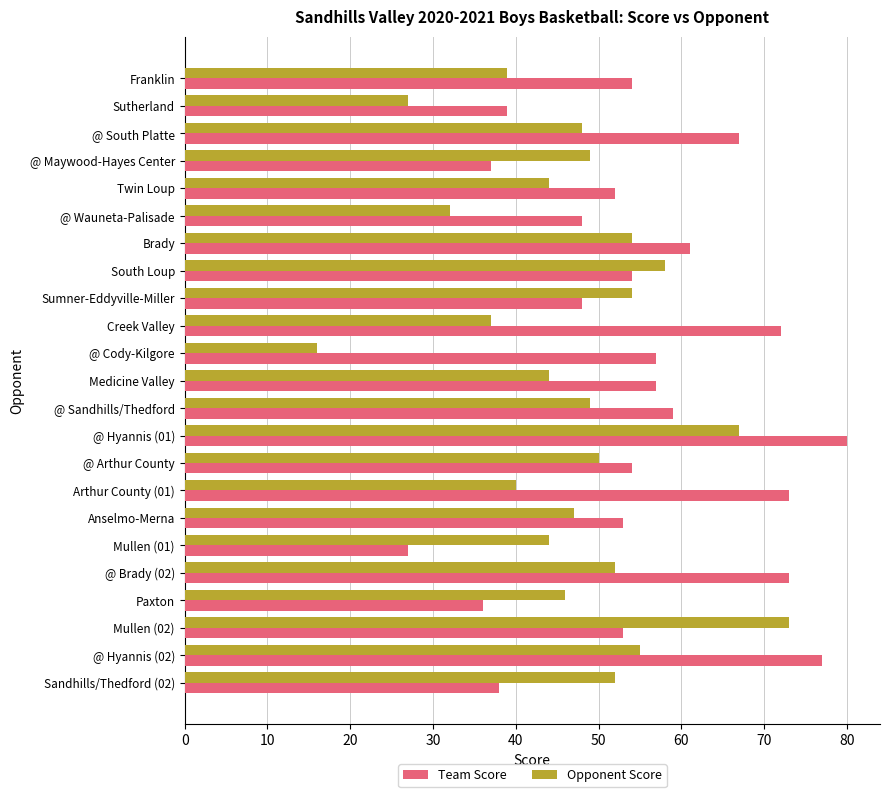

How many series are shown in this chart?

2